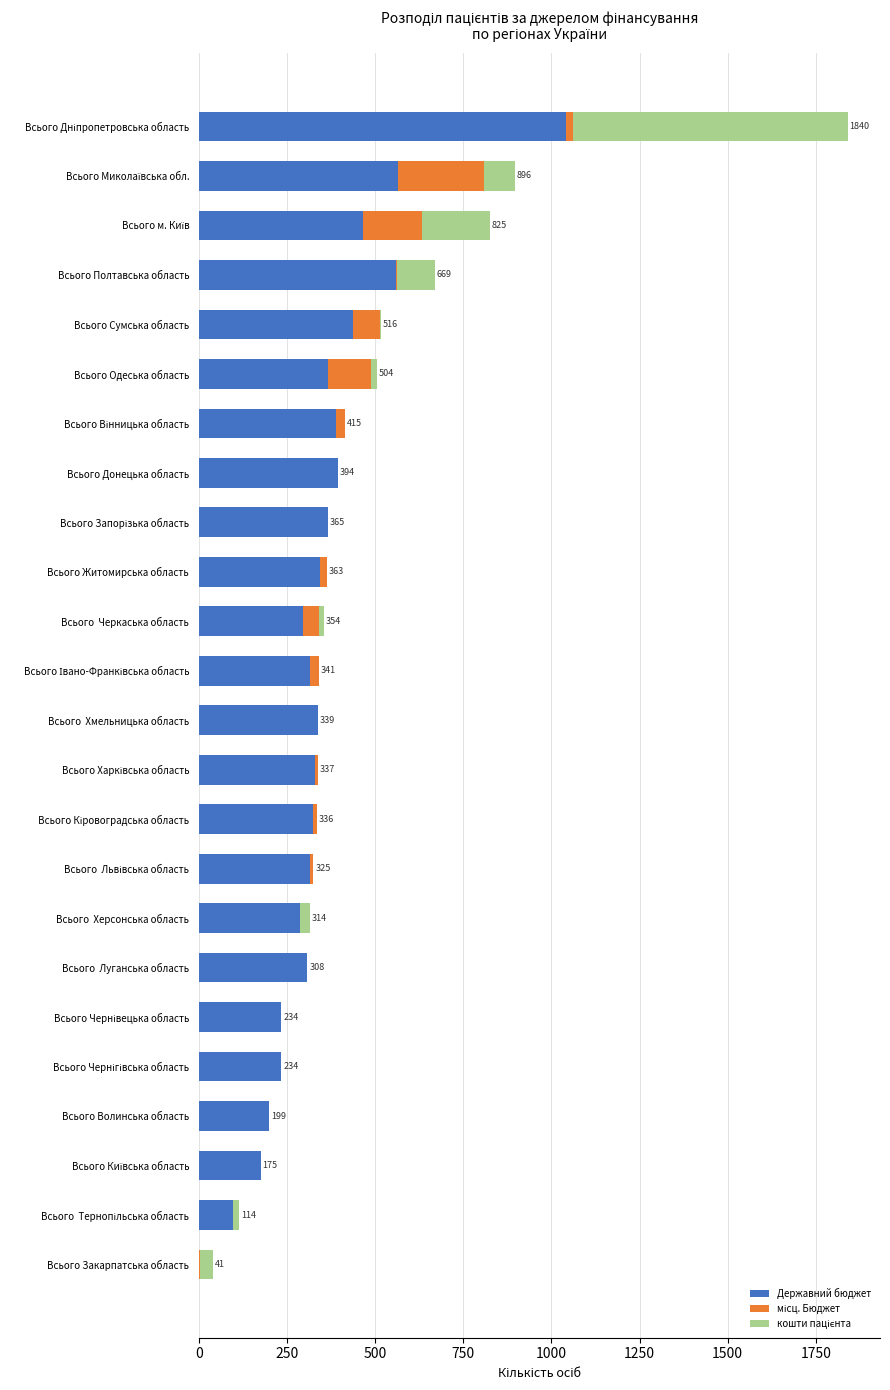

What is the highest value of the Державний бюджет series?

1040